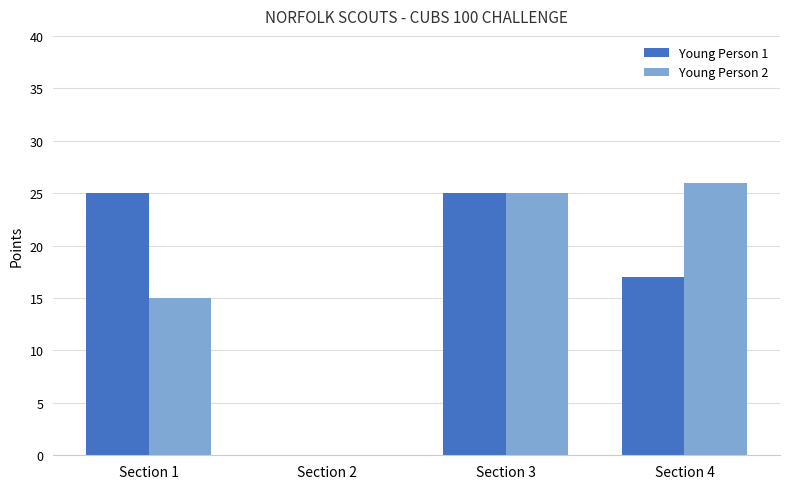

The value of Young Person 2 at Section 2 is 0. True or false?

True